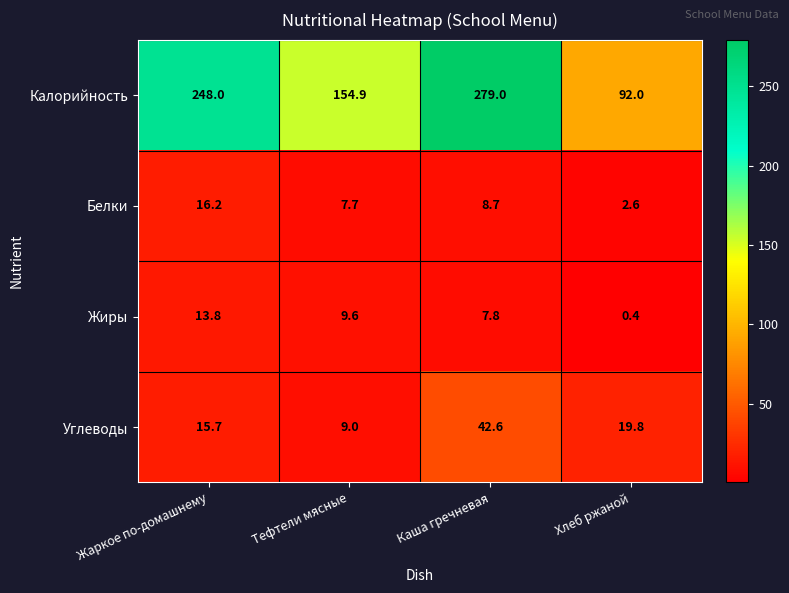

Which series has the largest total across all categories?

Калорийность